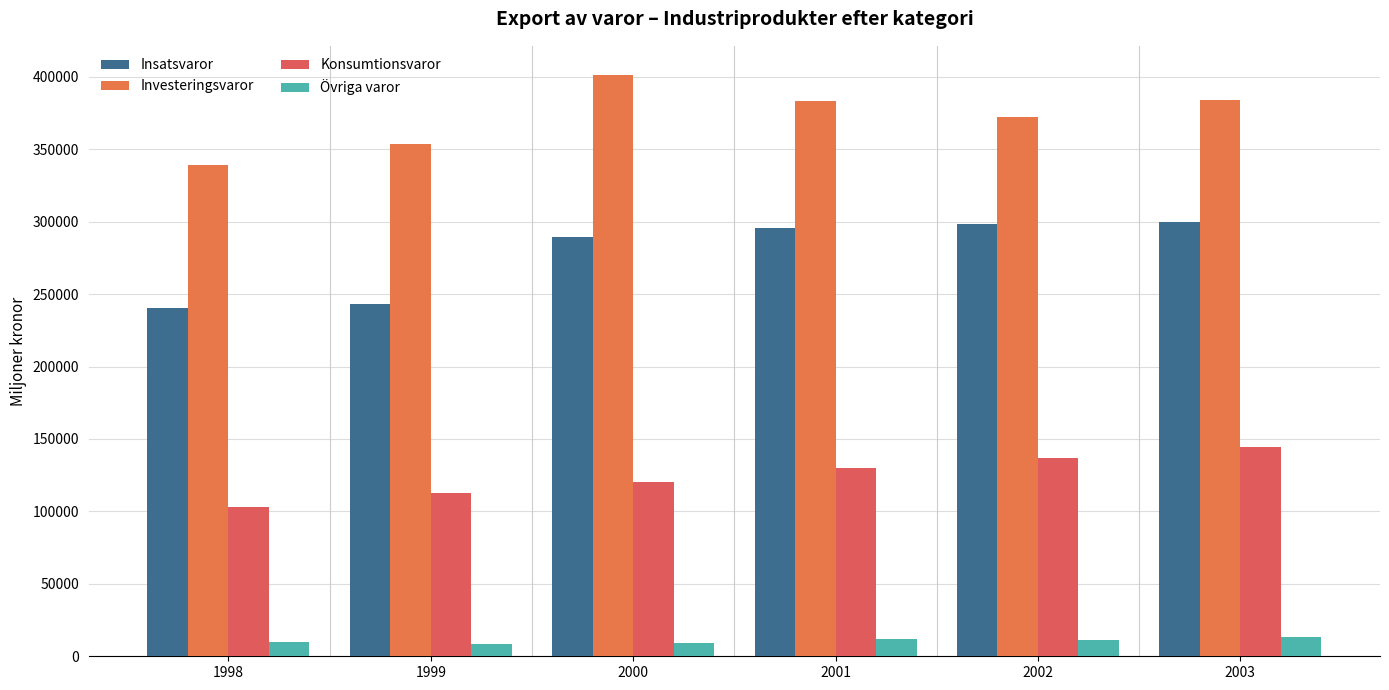

How many data points in Investeringsvaror are less than 382959?

3